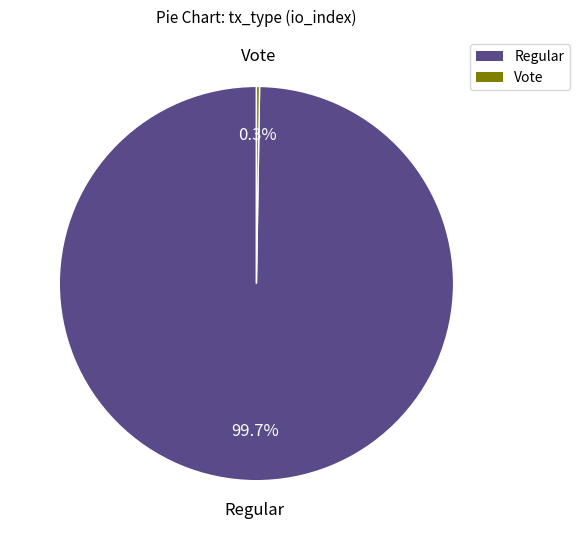

Does Regular represent more than half of the total?

Yes